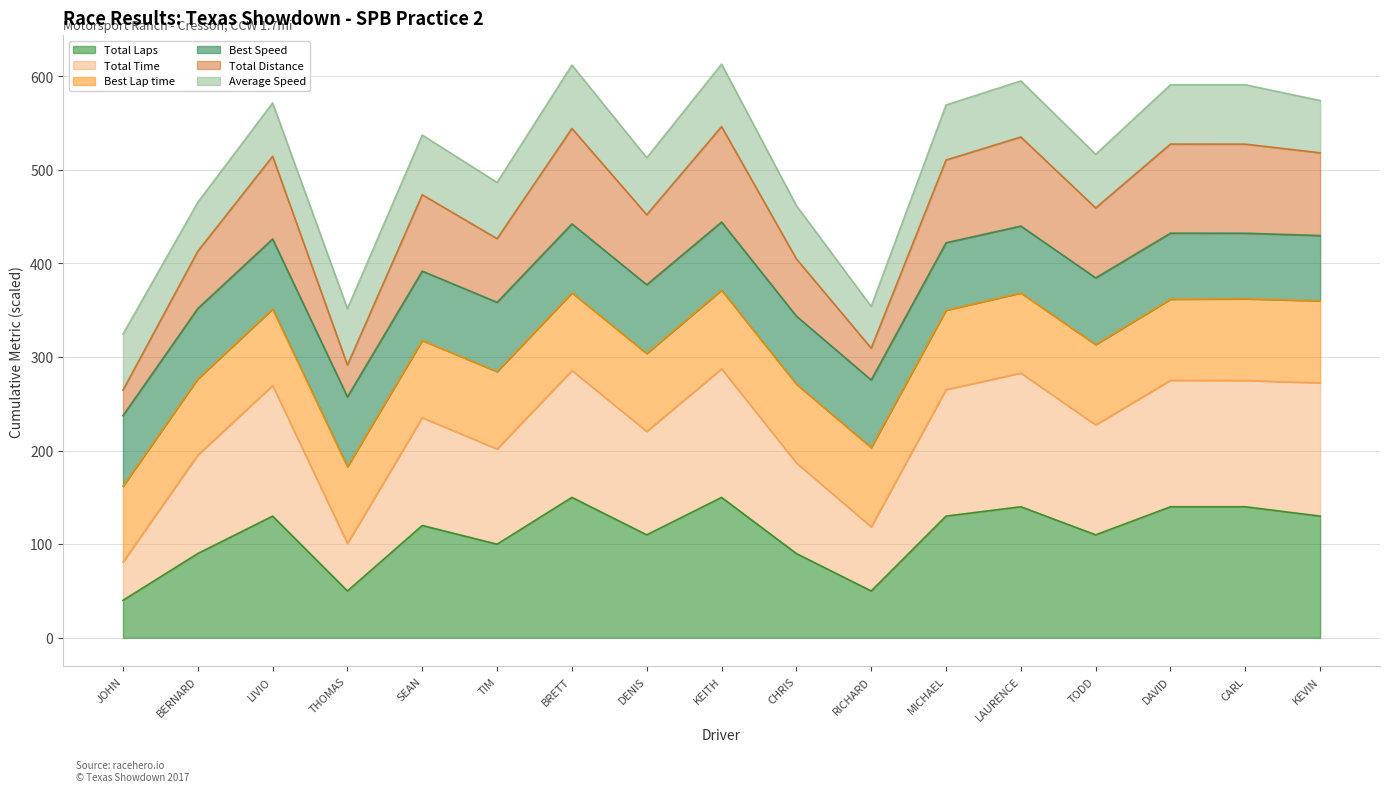

What is the maximum value for Total Laps?

150.0